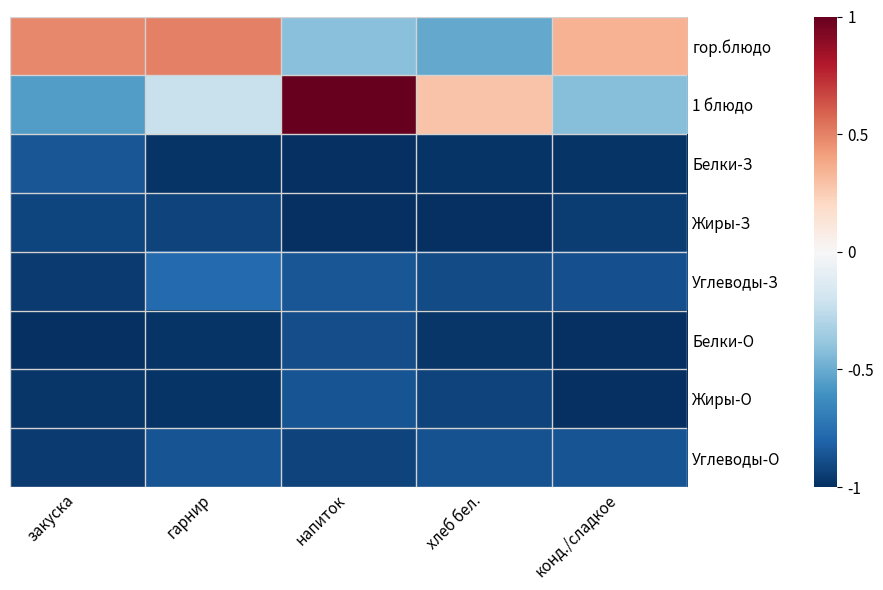

Which series has the widest spread of values?

1 блюдо